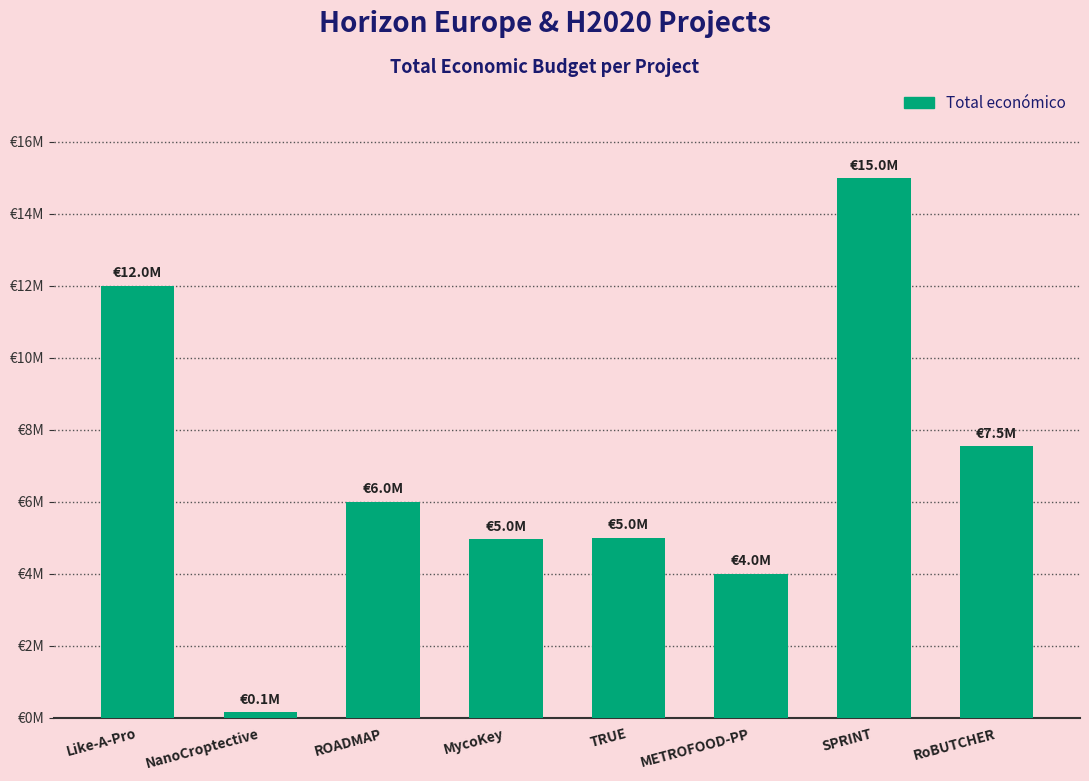

Does the chart contain any negative values?

No